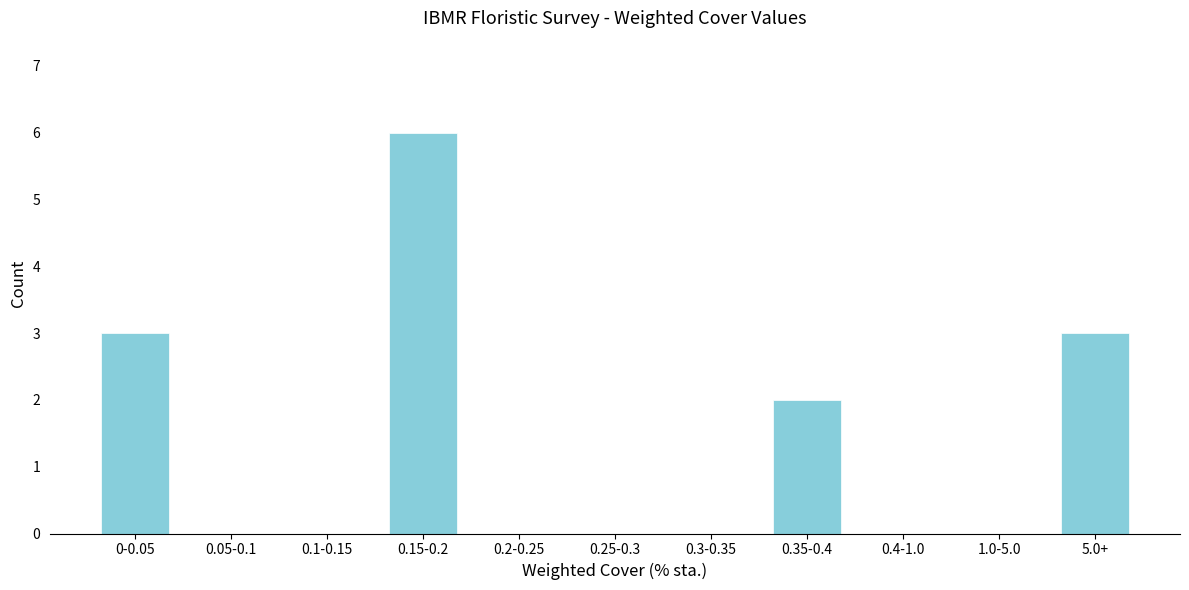

Reading left to right, transcribe all the data shown in this chart.

0-0.05=3	0.05-0.1=0	0.1-0.15=0	0.15-0.2=6	0.2-0.25=0	0.25-0.3=0	0.3-0.35=0	0.35-0.4=2	0.4-1.0=0	1.0-5.0=0	5.0+=3